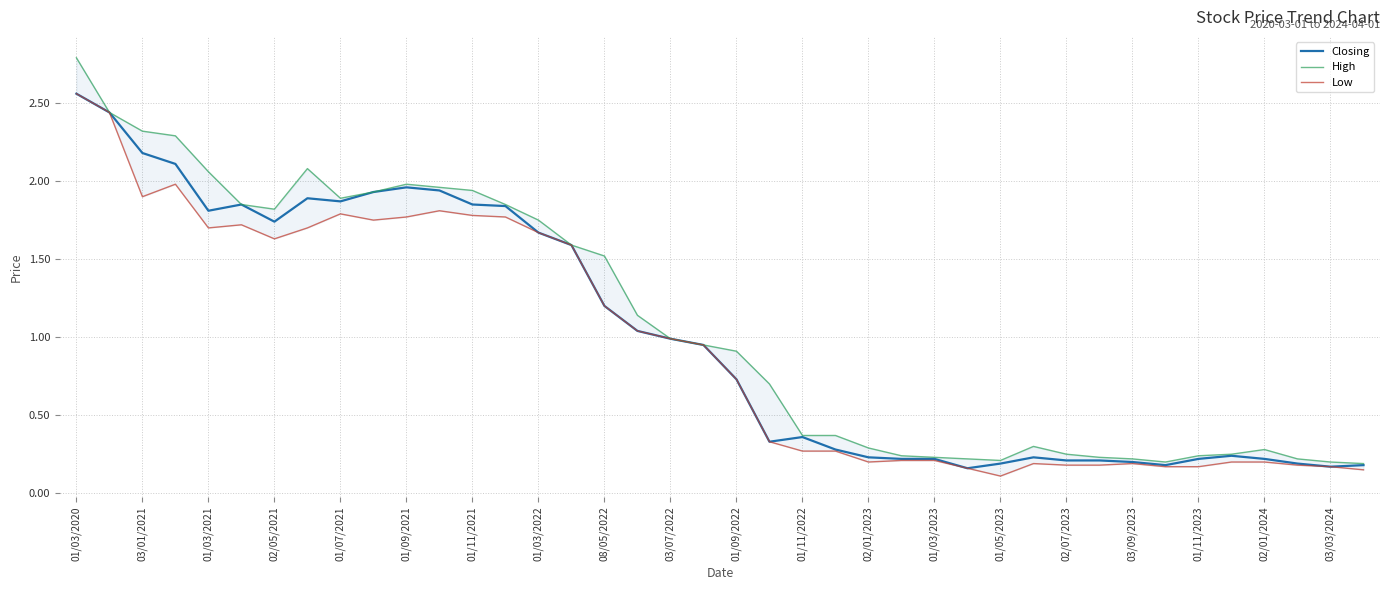

True or false: Closing has a value of 0.4 at 01/03/2023.

False